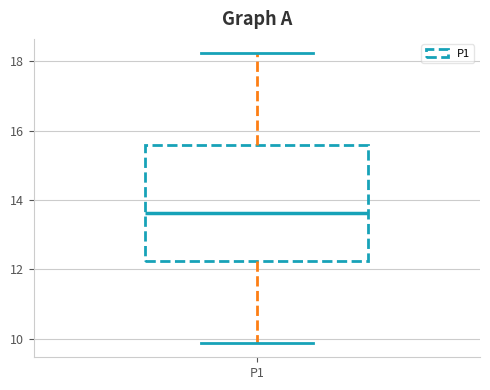

Transcribe this box plot: give where the median line is, the range the box spans, and where the two whiskers end, as read against the y-axis. The values are not printed on the chart, so give them approximately, as read against the axis.

median 13.6, box 12.2 to 15.6, whiskers 9.8 to 18.2